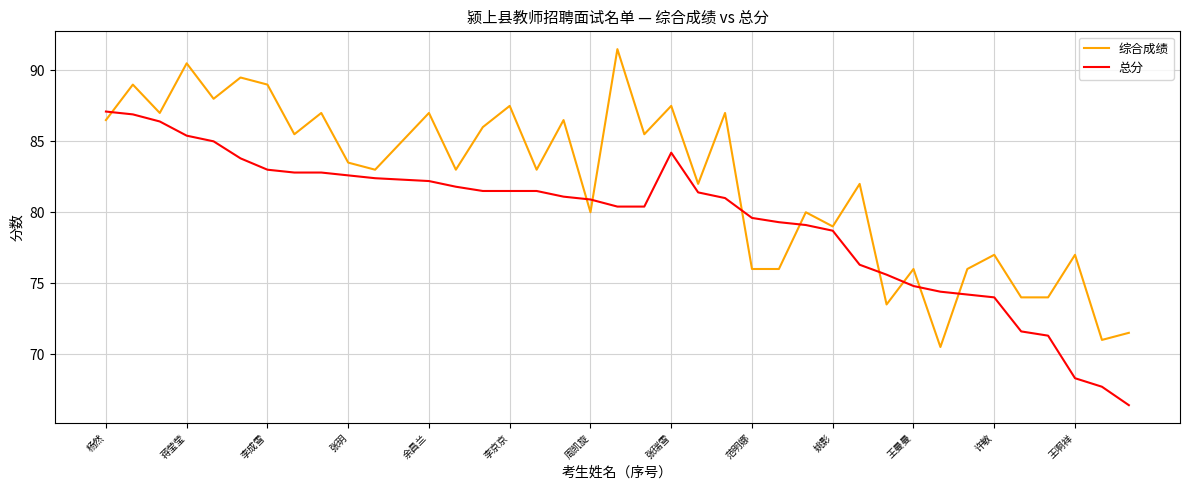

Rank the series by their maximum value, from highest to lowest.

综合成绩, 总分